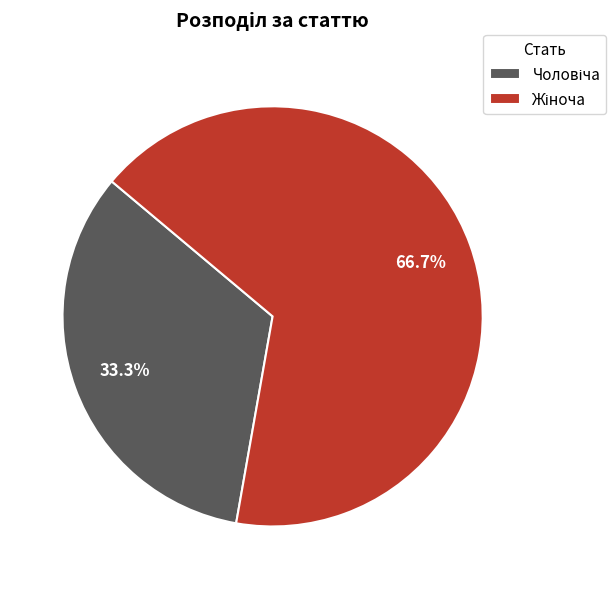

Is there any slice that represents more than half of the pie?

Yes